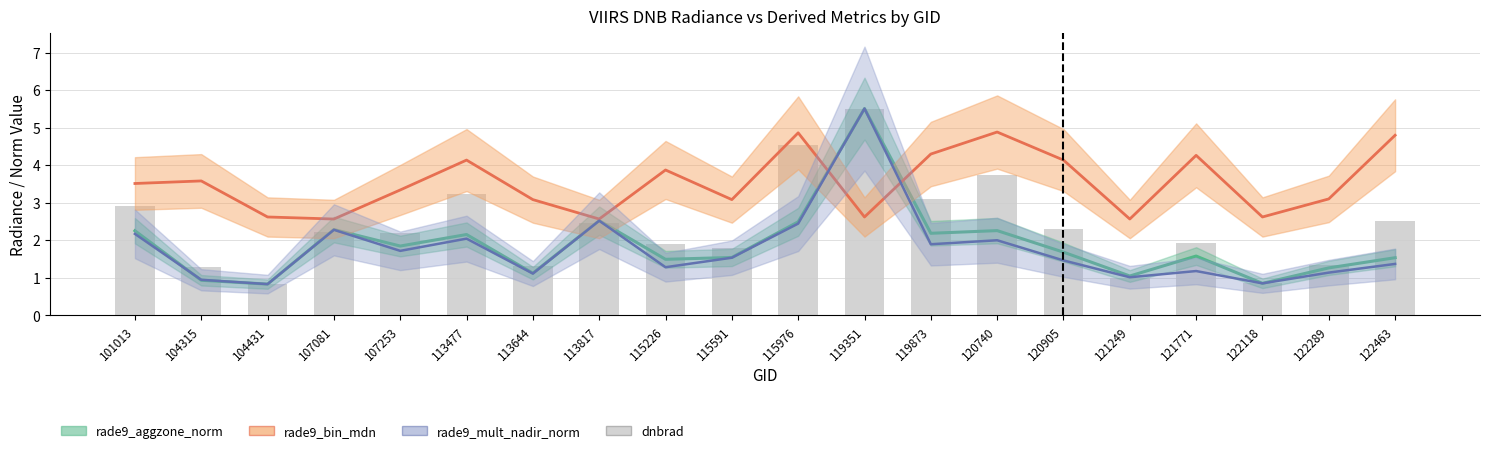

How many data points are less than 2?

9